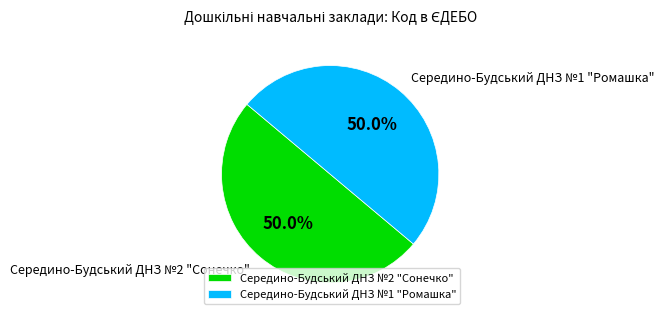

Combined, do Середино-Будський ДНЗ №1 "Ромашка" and Середино-Будський ДНЗ №2 "Сонечко" account for over 50%?

Yes